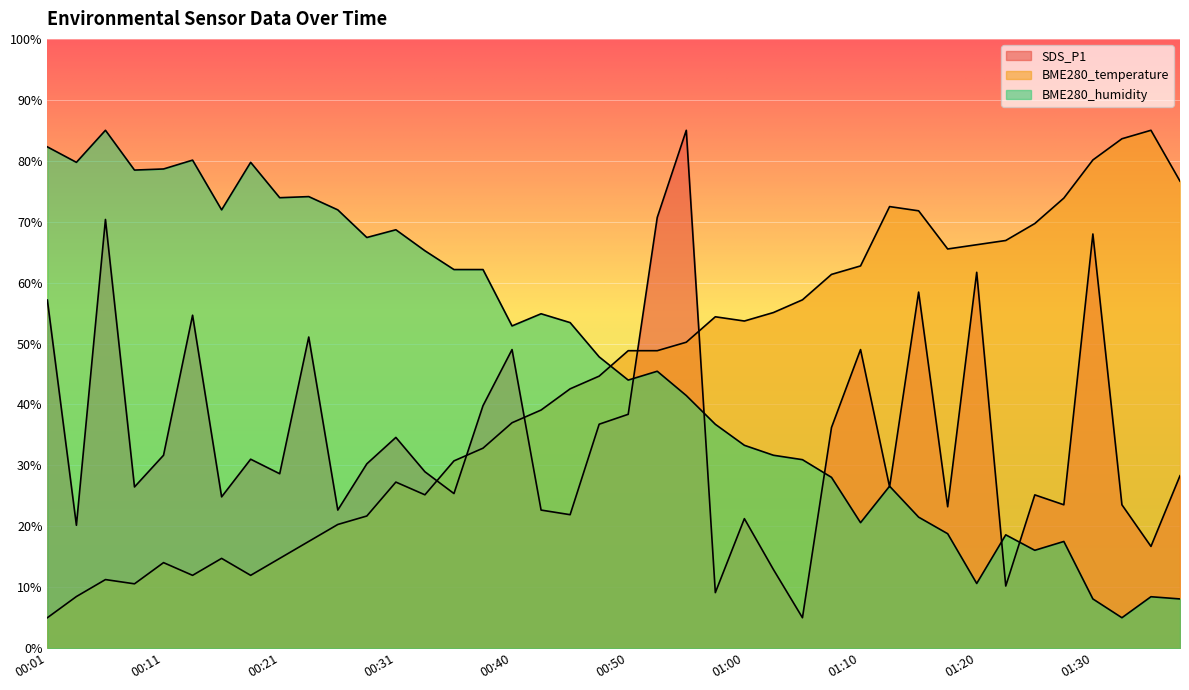

The value of BME280_humidity at 00:01 is 82.3. True or false?

True